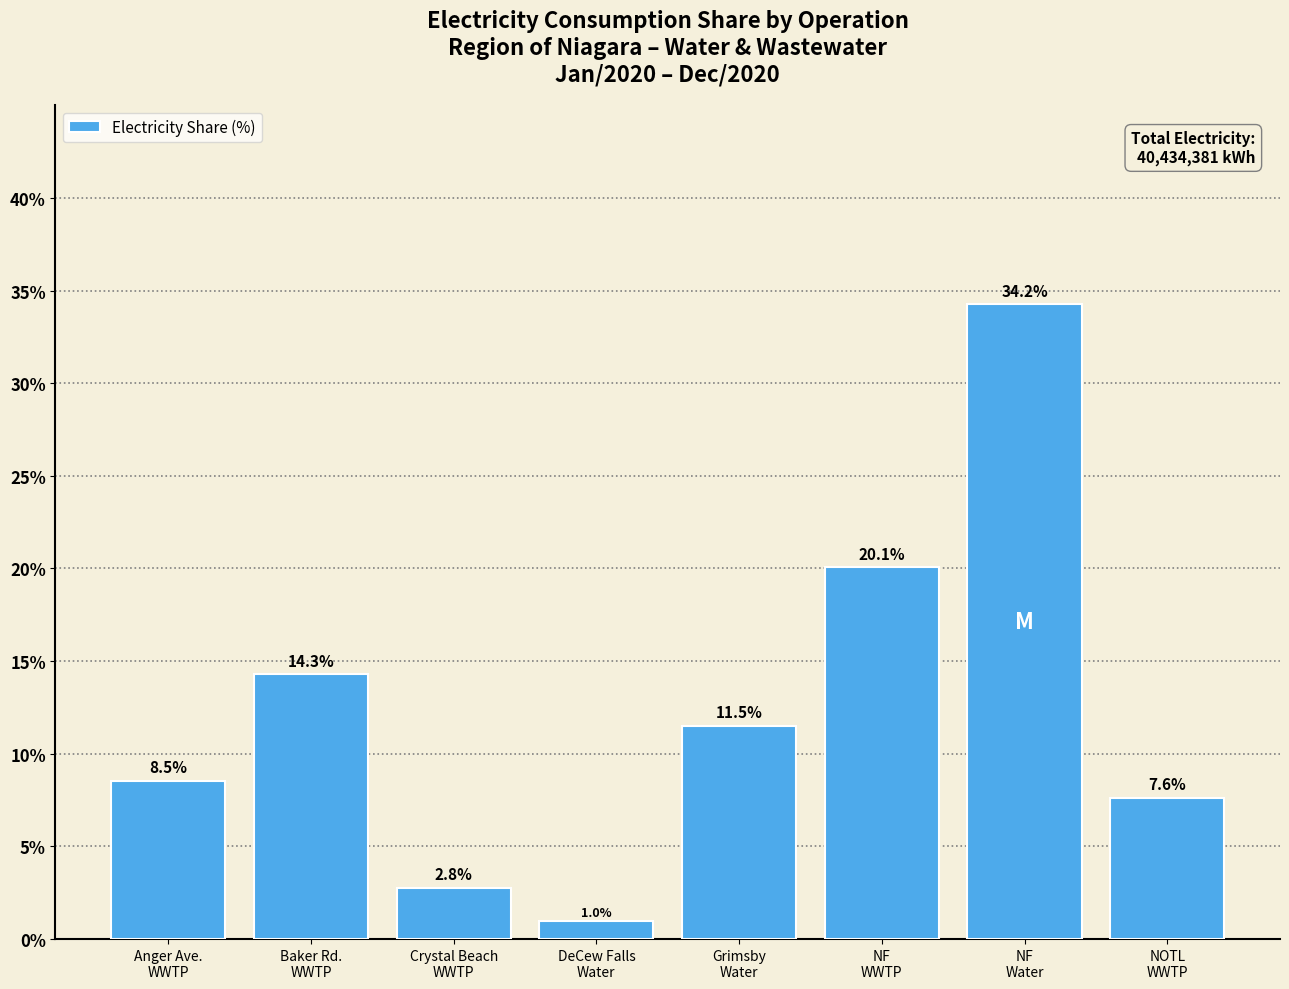

What is the change in value from Baker Rd.
WWTP to NOTL
WWTP?

-6.6